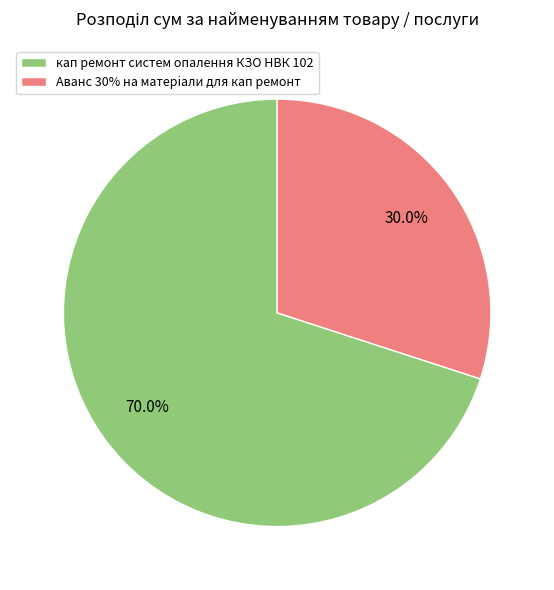

Rank the categories by value from highest to lowest.

кап ремонт систем опалення КЗО НВК 102, Аванс 30% на матерiали для кап ремонт